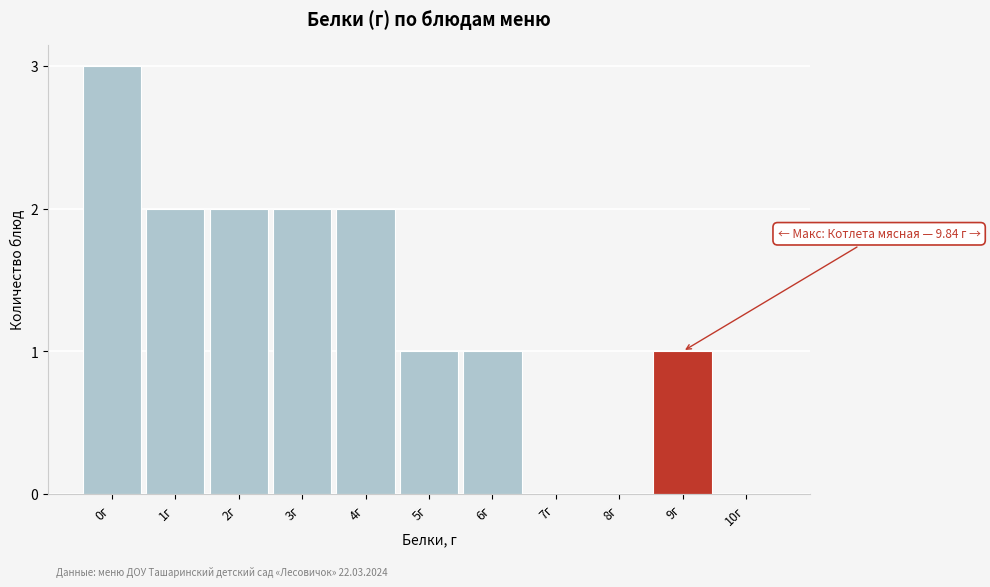

Reading left to right, what are all the values shown in this chart?

0г=3	1г=2	2г=2	3г=2	4г=2	5г=1	6г=1	7г=0	8г=0	9г=1	10г=0